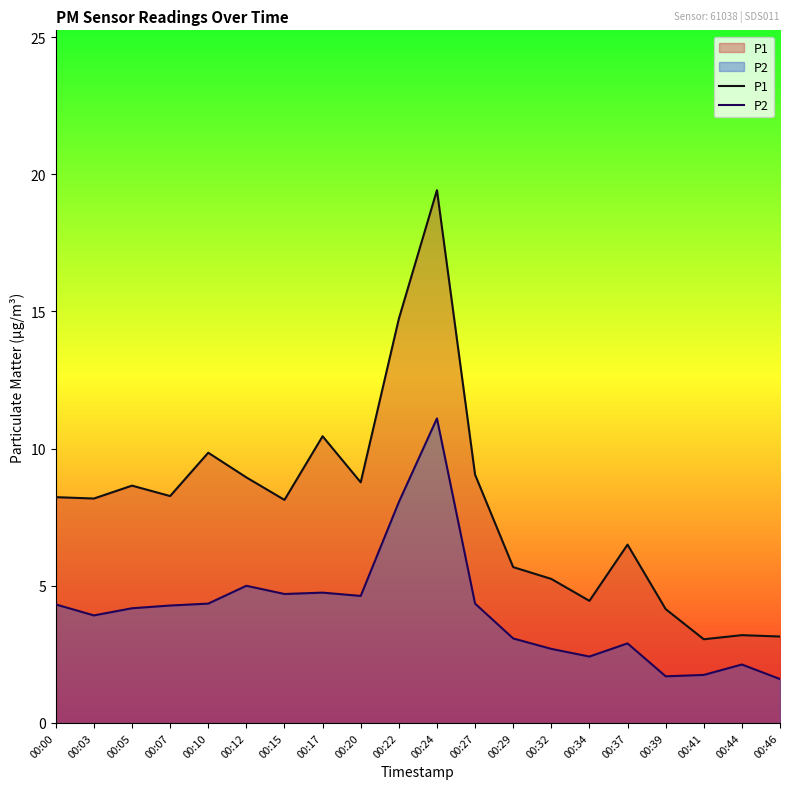

True or false: P2 and P1 intersect in this chart.

False